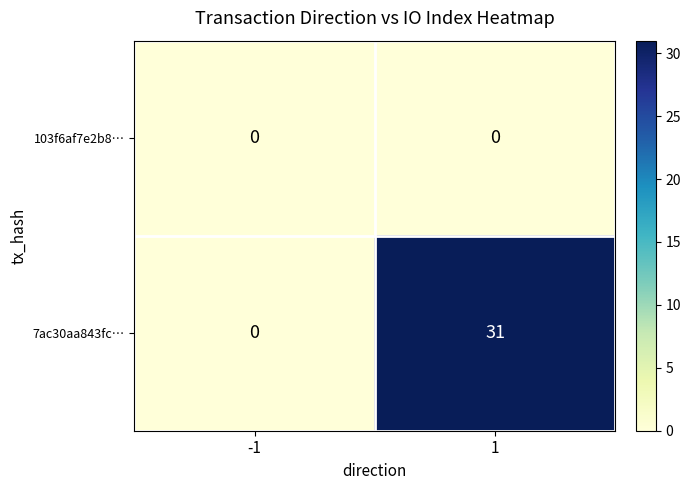

Reading right to left, what are all the values shown in this chart?

103f6af7e2b8…: 1=0	-1=0
7ac30aa843fc…: 1=31	-1=0